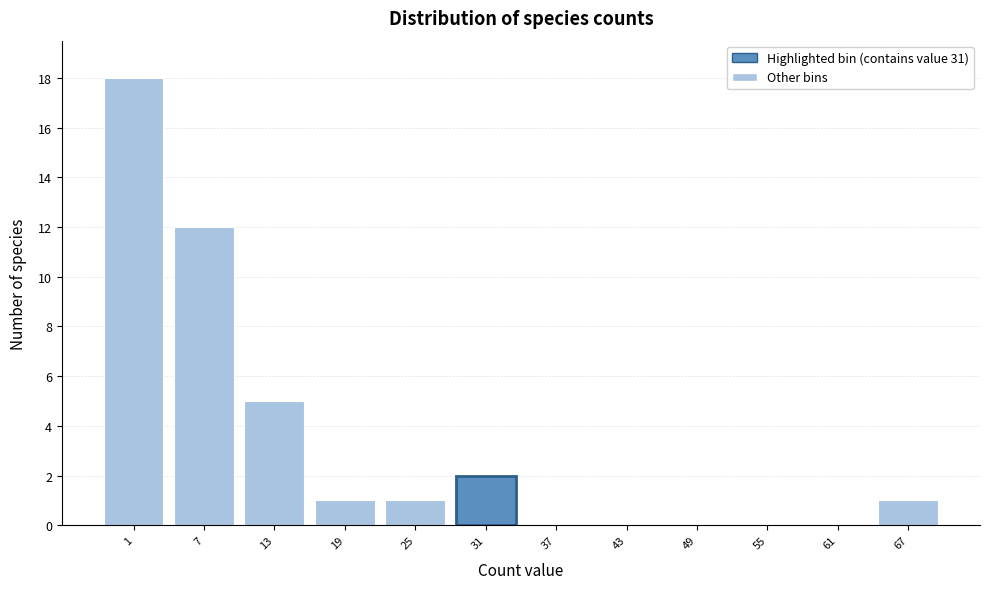

Reading left to right, list all the values displayed in this chart.

1=18	7=12	13=5	19=1	25=1	31=2	37=0	43=0	49=0	55=0	61=0	67=1